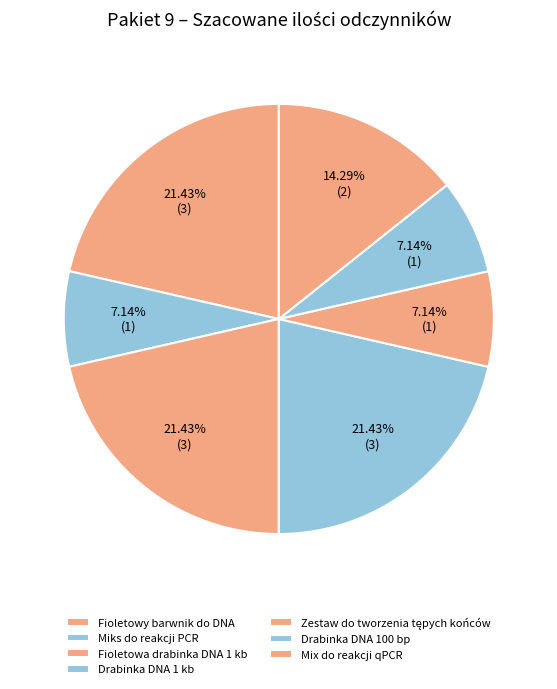

Is it true that Fioletowa drabinka DNA 1 kb is 12% of the pie?

False